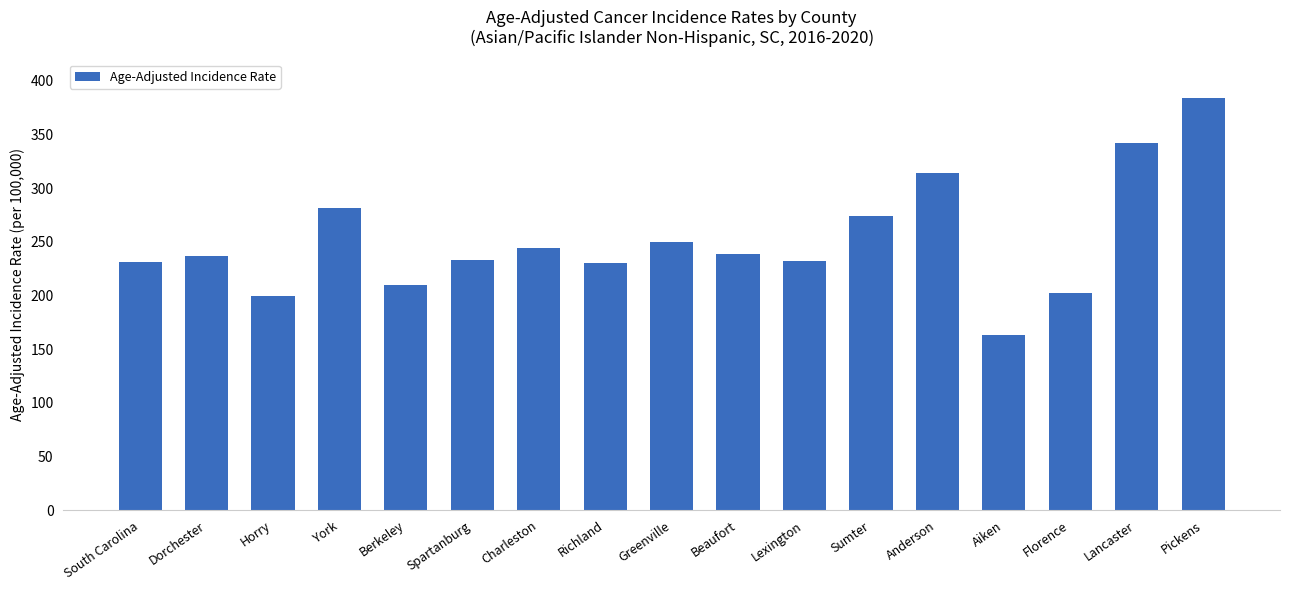

What position from the left is Dorchester?

2